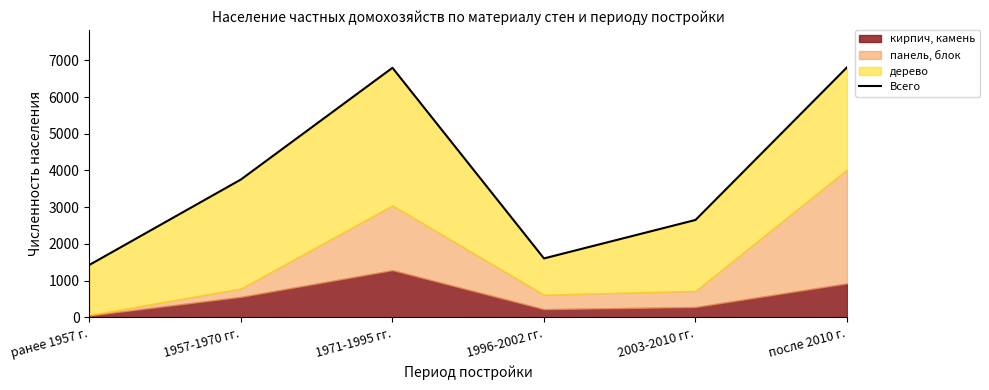

What is the minimum value shown in the chart?

1428